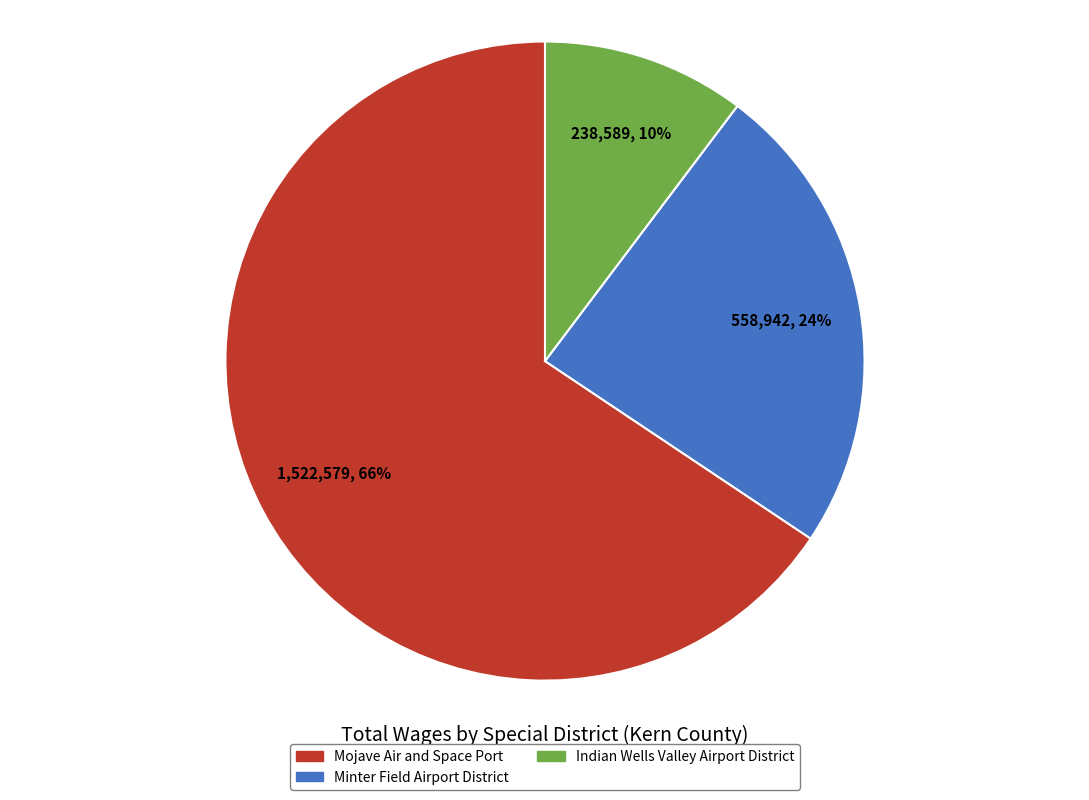

Which slice is the smallest?

Indian Wells Valley Airport District